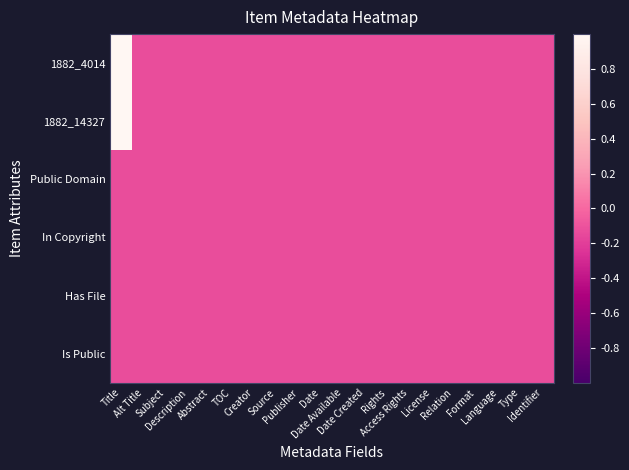

Reading right to left, list all the values displayed in this chart.

1882_4014: Identifier=-0.1	Type=-0.1	Language=-0.1	Format=-0.1	Relation=-0.1	License=-0.1	Access Rights=-0.1	Rights=-0.1	Date Created=-0.1	Date Available=-0.1	Date=-0.1	Publisher=-0.1	Source=-0.1	Creator=-0.1	TOC=-0.1	Abstract=-0.1	Description=-0.1	Subject=-0.1	Alt Title=-0.1	Title=1.0
1882_14327: Identifier=-0.1	Type=-0.1	Language=-0.1	Format=-0.1	Relation=-0.1	License=-0.1	Access Rights=-0.1	Rights=-0.1	Date Created=-0.1	Date Available=-0.1	Date=-0.1	Publisher=-0.1	Source=-0.1	Creator=-0.1	TOC=-0.1	Abstract=-0.1	Description=-0.1	Subject=-0.1	Alt Title=-0.1	Title=1.0
Public Domain: Identifier=-0.1	Type=-0.1	Language=-0.1	Format=-0.1	Relation=-0.1	License=-0.1	Access Rights=-0.1	Rights=-0.1	Date Created=-0.1	Date Available=-0.1	Date=-0.1	Publisher=-0.1	Source=-0.1	Creator=-0.1	TOC=-0.1	Abstract=-0.1	Description=-0.1	Subject=-0.1	Alt Title=-0.1	Title=-0.1
In Copyright: Identifier=-0.1	Type=-0.1	Language=-0.1	Format=-0.1	Relation=-0.1	License=-0.1	Access Rights=-0.1	Rights=-0.1	Date Created=-0.1	Date Available=-0.1	Date=-0.1	Publisher=-0.1	Source=-0.1	Creator=-0.1	TOC=-0.1	Abstract=-0.1	Description=-0.1	Subject=-0.1	Alt Title=-0.1	Title=-0.1
Has File: Identifier=-0.1	Type=-0.1	Language=-0.1	Format=-0.1	Relation=-0.1	License=-0.1	Access Rights=-0.1	Rights=-0.1	Date Created=-0.1	Date Available=-0.1	Date=-0.1	Publisher=-0.1	Source=-0.1	Creator=-0.1	TOC=-0.1	Abstract=-0.1	Description=-0.1	Subject=-0.1	Alt Title=-0.1	Title=-0.1
Is Public: Identifier=-0.1	Type=-0.1	Language=-0.1	Format=-0.1	Relation=-0.1	License=-0.1	Access Rights=-0.1	Rights=-0.1	Date Created=-0.1	Date Available=-0.1	Date=-0.1	Publisher=-0.1	Source=-0.1	Creator=-0.1	TOC=-0.1	Abstract=-0.1	Description=-0.1	Subject=-0.1	Alt Title=-0.1	Title=-0.1